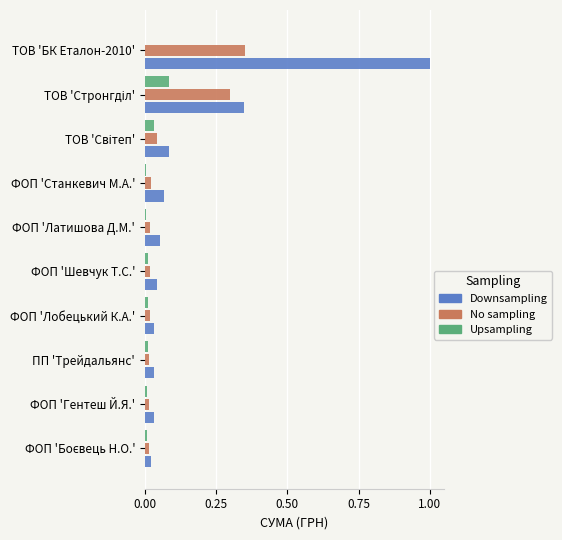

True or false: Upsampling has a value of 0.0 at ФОП 'Шевчук Т.С.'.

True